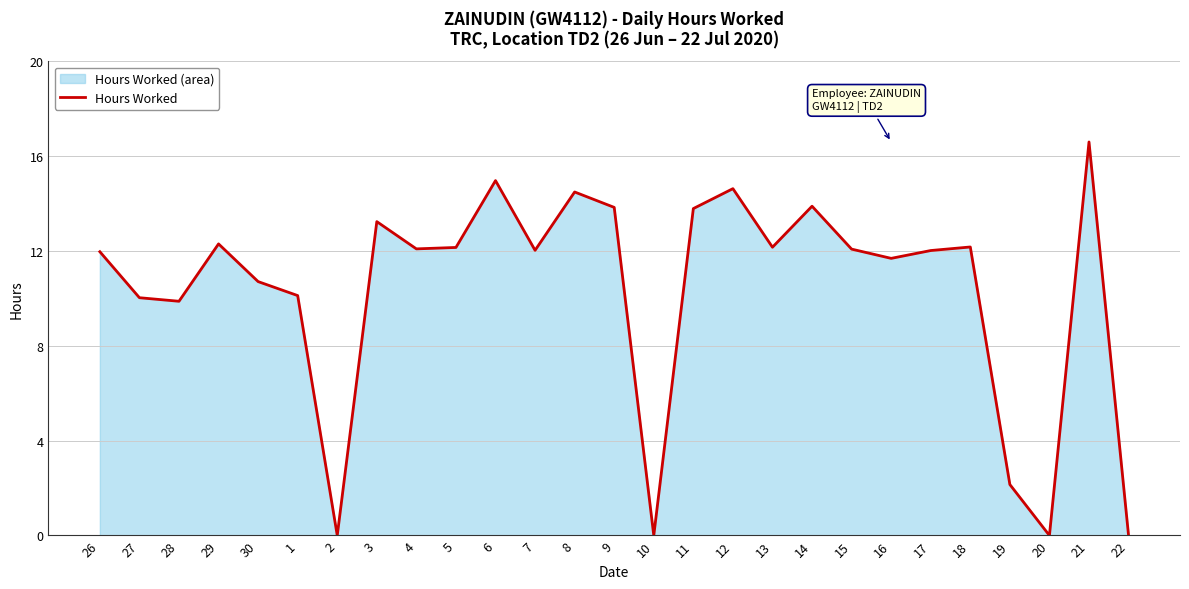

How many interior local valleys (lower than both neighbors) does the data have?

8